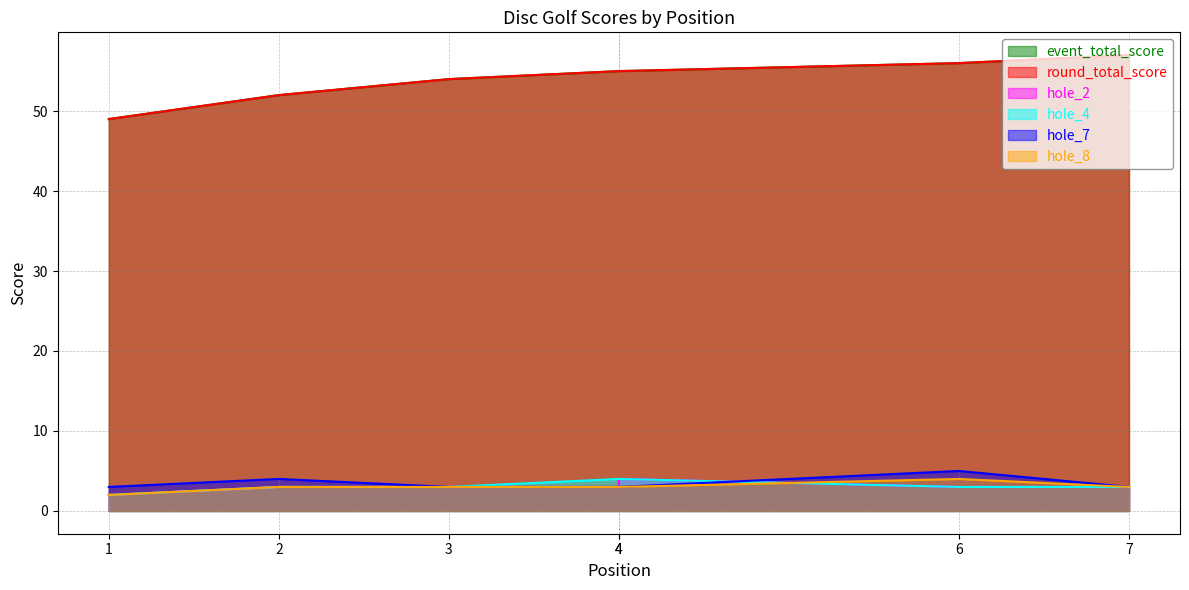

Rank the series by their maximum value, from lowest to highest.

hole_2, hole_4, hole_8, hole_7, event_total_score, round_total_score